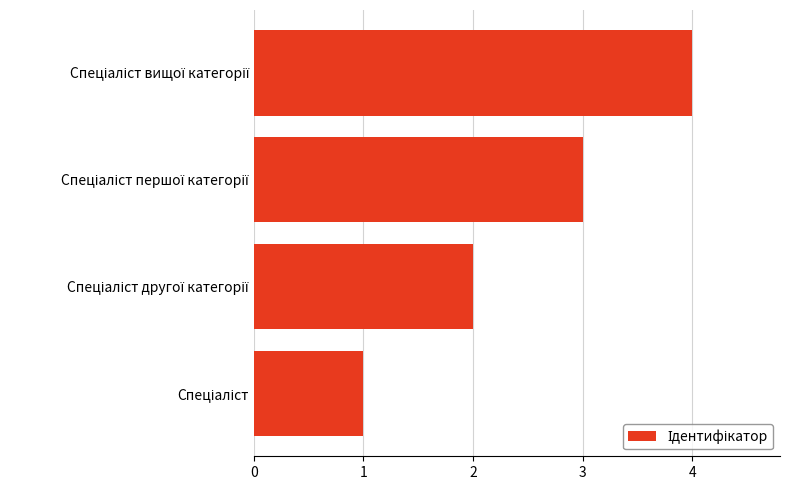

How many categories are shown in the chart?

4